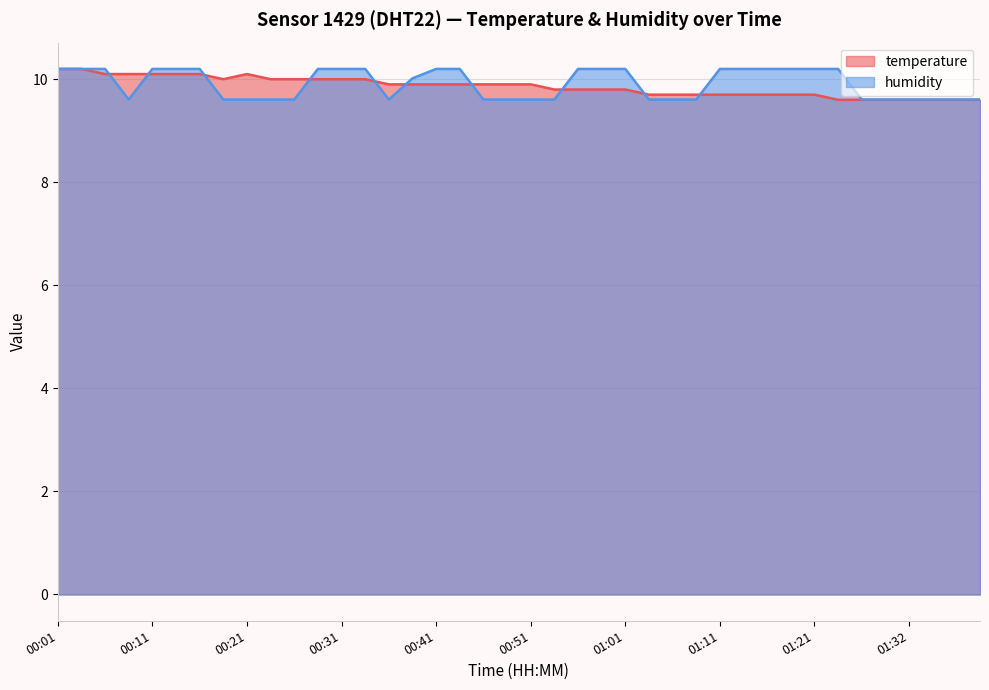

True or false: humidity and temperature cross at least once.

True